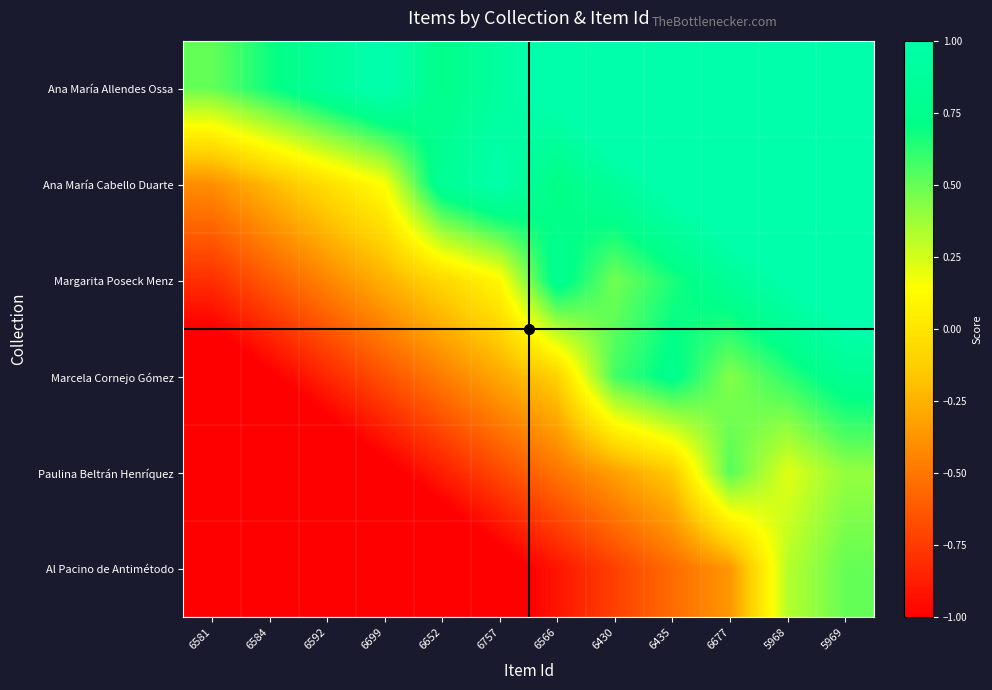

Reading left to right, list all the values displayed in this chart.

Ana María Allendes Ossa: 6581=0.5	6584=0.7	6592=0.9	6699=1.0	6652=0.7	6757=0.9	6566=1.1	6430=1.3	6435=1.5	6677=1.6	5968=1.8	5969=2.0
Ana María Cabello Duarte: 6581=-0.4	6584=-0.2	6592=-0.0	6699=0.1	6652=0.8	6757=1.0	6566=0.7	6430=0.9	6435=1.1	6677=1.2	5968=1.4	5969=1.6
Margarita Poseck Menz: 6581=-0.8	6584=-0.6	6592=-0.4	6699=-0.3	6652=-0.1	6757=0.1	6566=0.8	6430=0.5	6435=0.7	6677=0.8	5968=1.0	5969=1.2
Marcela Cornejo Gómez: 6581=-1.2	6584=-1.0	6592=-0.8	6699=-0.7	6652=-0.5	6757=-0.3	6566=-0.1	6430=0.6	6435=0.8	6677=0.4	5968=0.6	5969=0.8
Paulina Beltrán Henríquez: 6581=-1.6	6584=-1.4	6592=-1.2	6699=-1.1	6652=-0.9	6757=-0.7	6566=-0.5	6430=-0.3	6435=-0.1	6677=0.5	5968=0.2	5969=0.4
Al Pacino de Antimétodo: 6581=-2.0	6584=-1.8	6592=-1.6	6699=-1.5	6652=-1.3	6757=-1.1	6566=-0.9	6430=-0.7	6435=-0.5	6677=-0.4	5968=0.3	5969=0.5